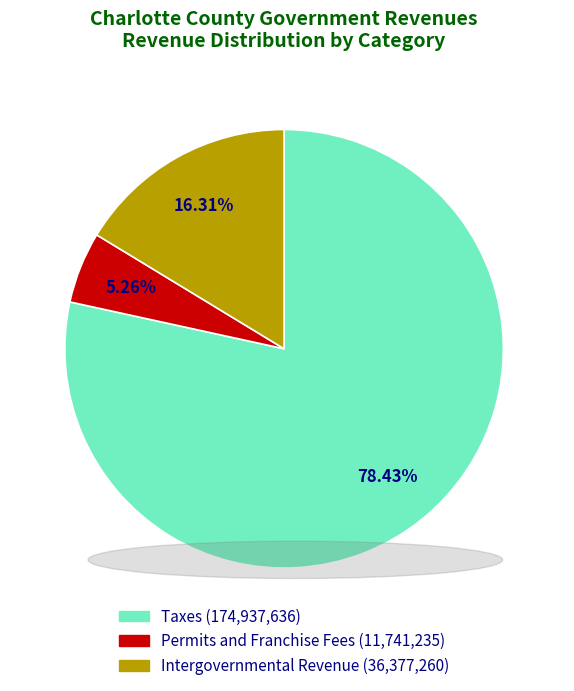

How many segments does this pie chart have?

3